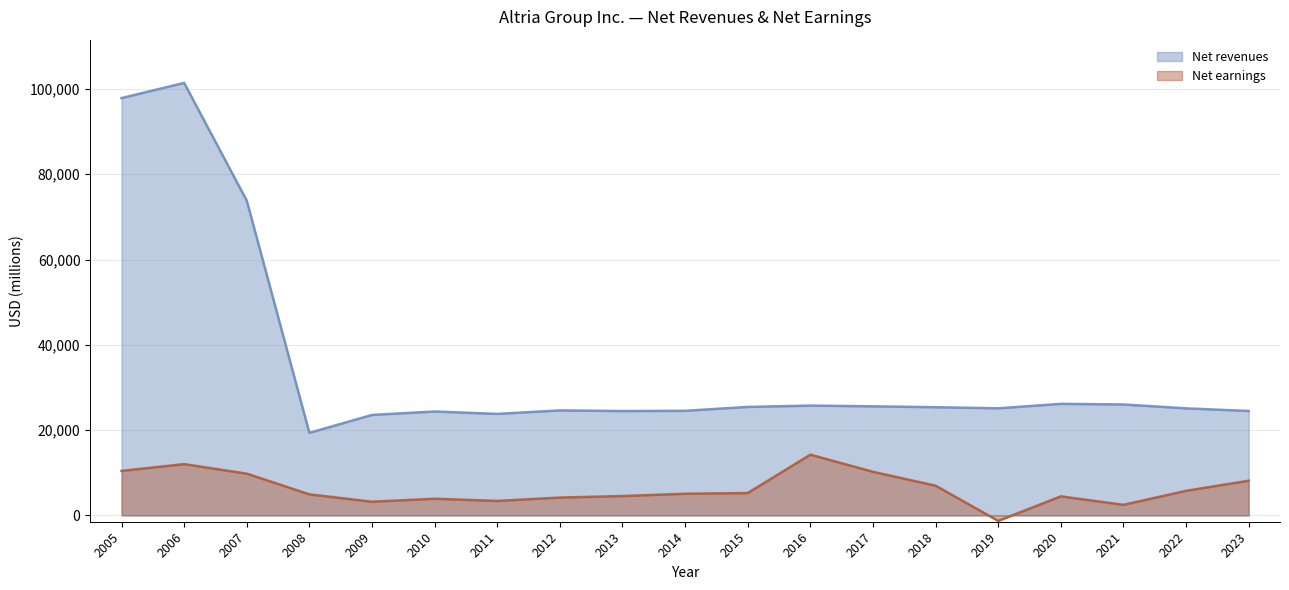

What is the value of the Net earnings point at the 19th from the left?

8130